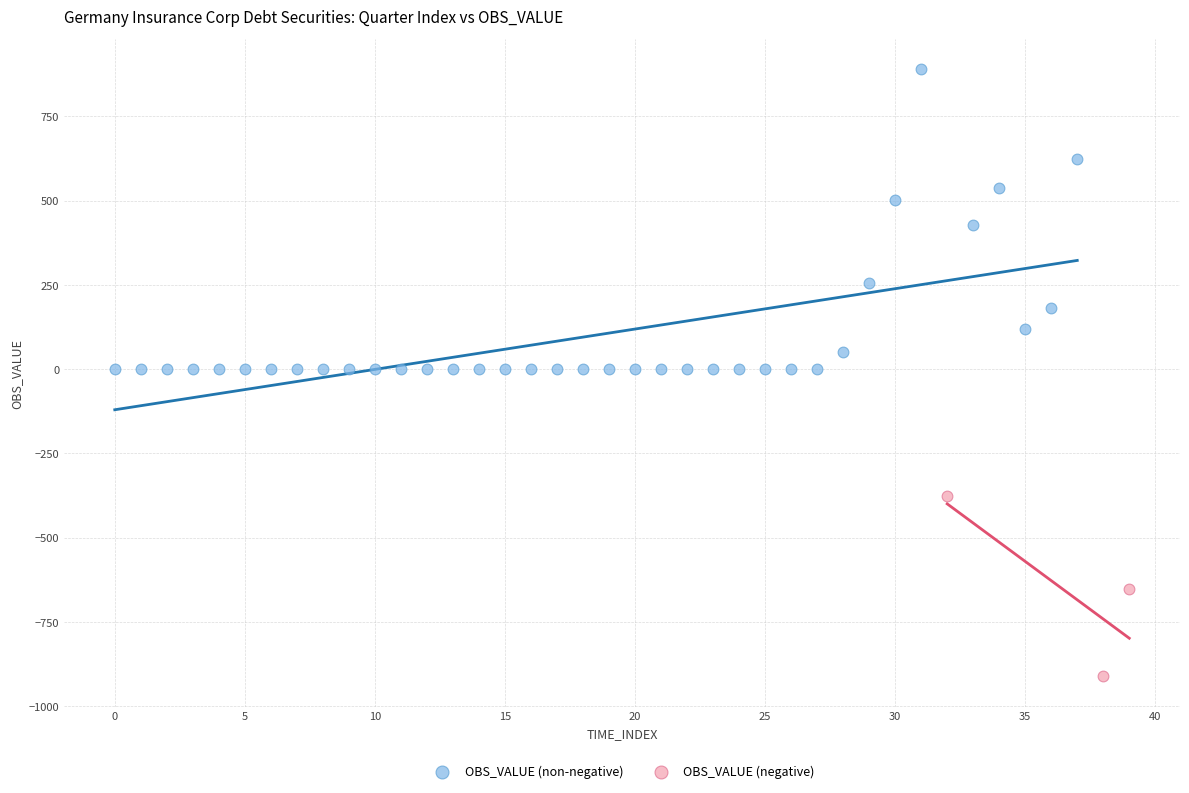

Which series has the widest spread of Y values?

OBS_VALUE (non-negative)